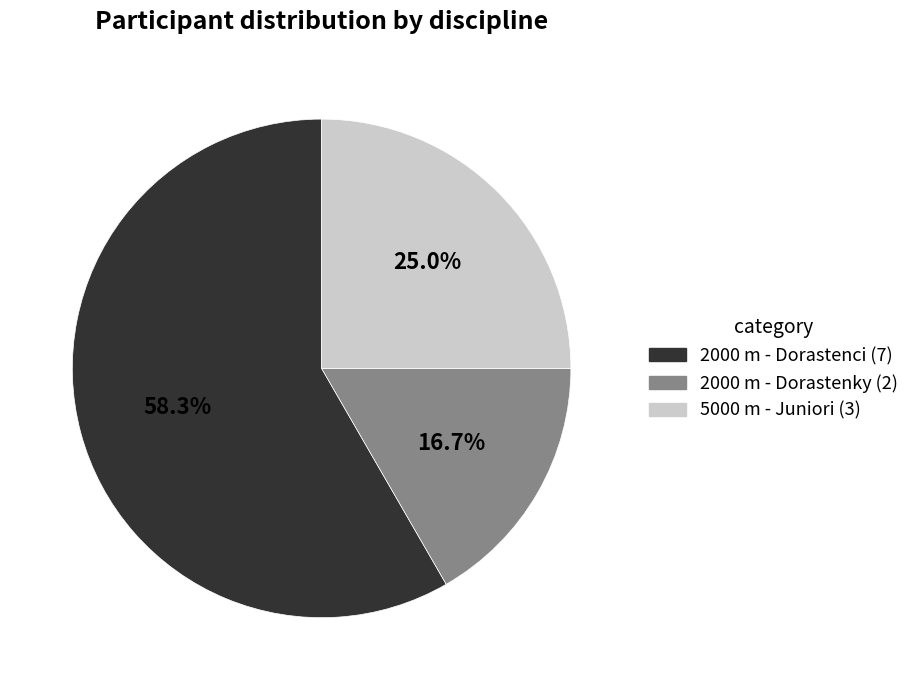

To the nearest percent, what is the difference between the largest and smallest slice percentages?

42%